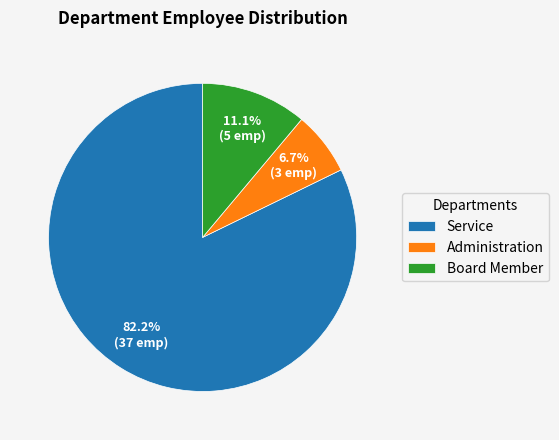

What percentage is the Service slice, to the nearest percent?

82%